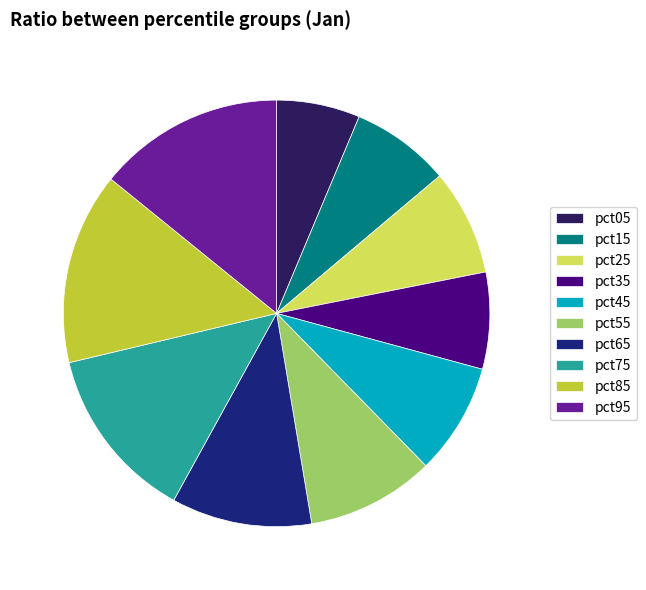

Is pct85 the majority of the pie?

No